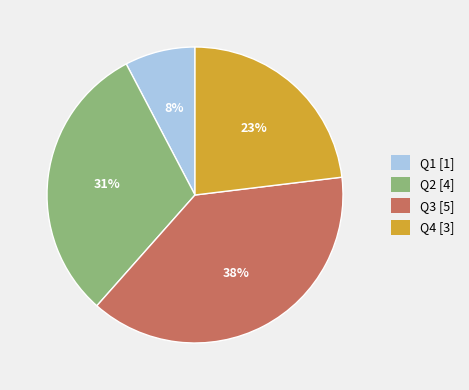

Is Q3 the majority of the pie?

No